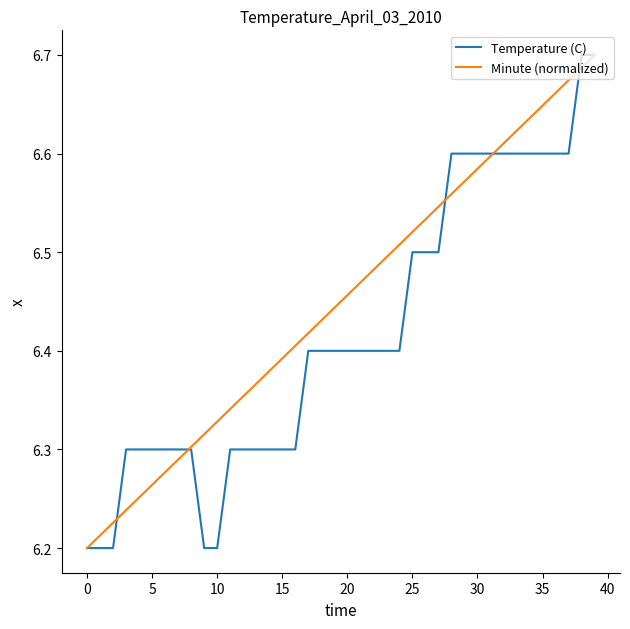

List the series in order of their overall mean, highest first.

Minute (normalized), Temperature (C)